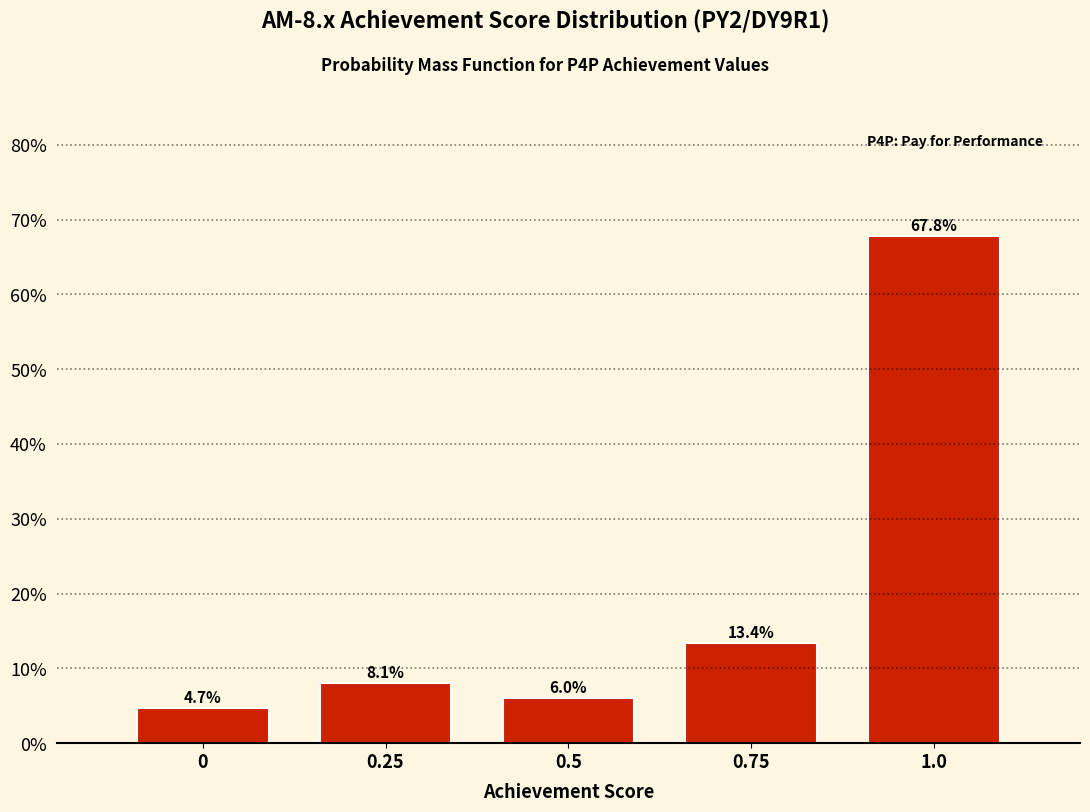

Reading left to right, list all the values displayed in this chart.

0=4.7	0.25=8.1	0.5=6.0	0.75=13.4	1.0=67.8